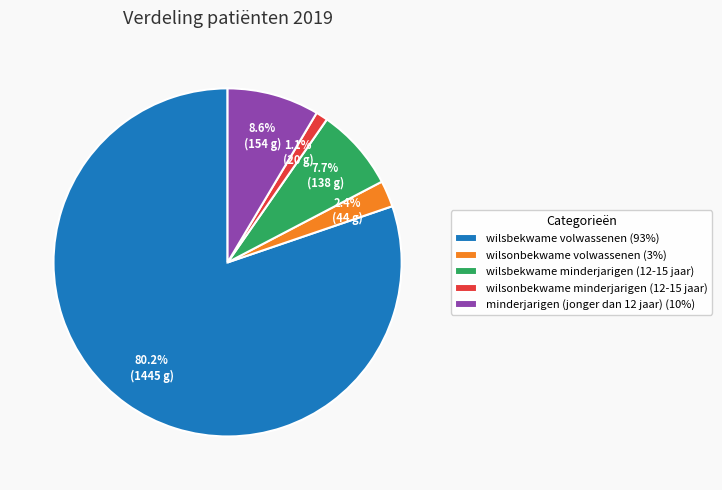

What is the largest slice in the pie chart?

wilsbekwame volwassenen (93%)